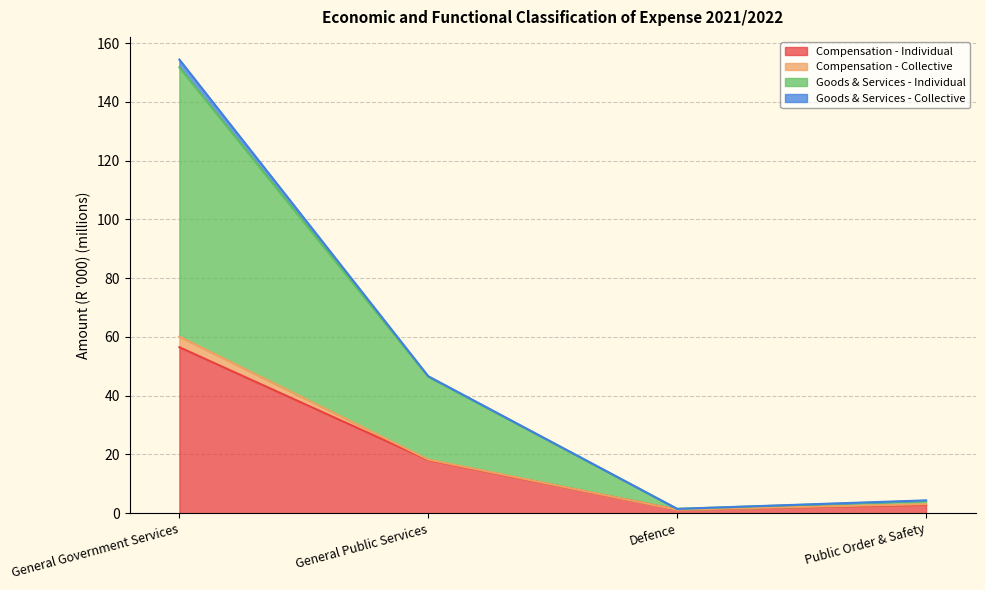

What is the highest value of the Compensation - Individual series?

56.5